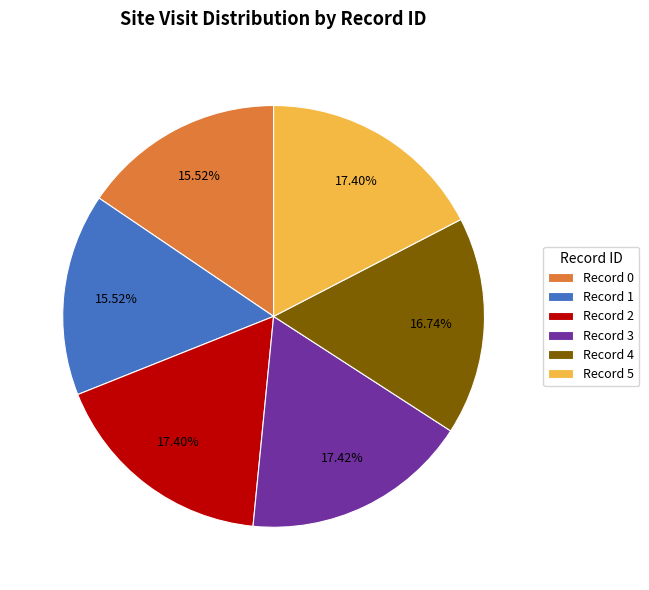

Between Record 4 and Record 2, which is larger?

Record 2